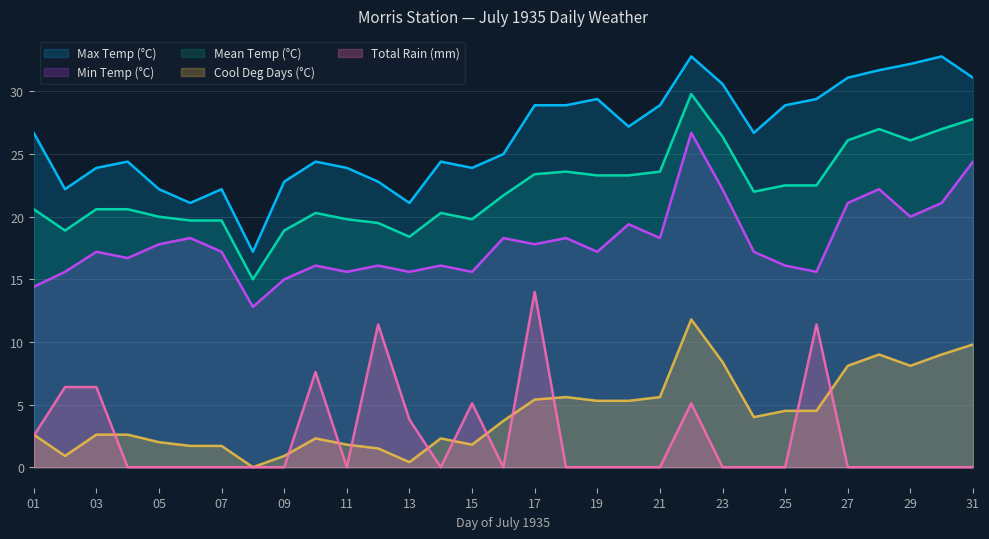

True or false: Max Temp (°C) has a value of 21.1 at 13.

True